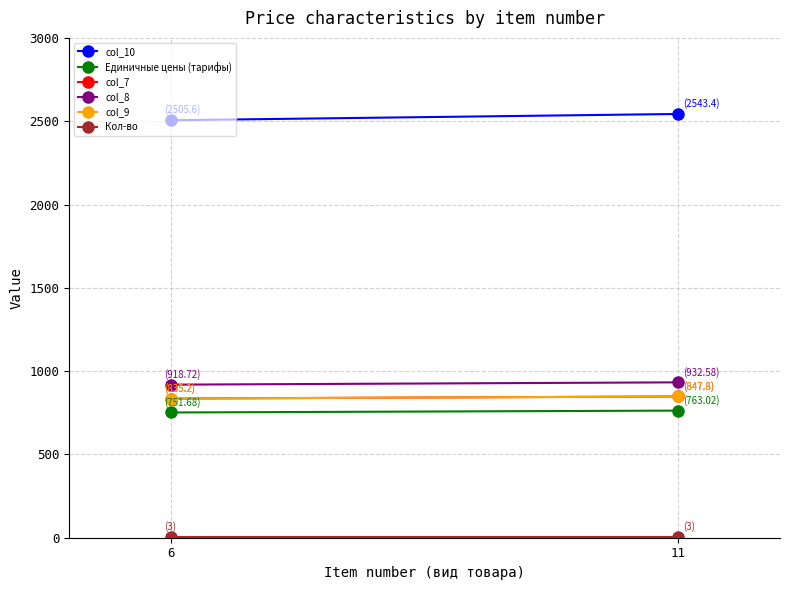

What is the value of the col_7 point at the 1st from the left?

835.2